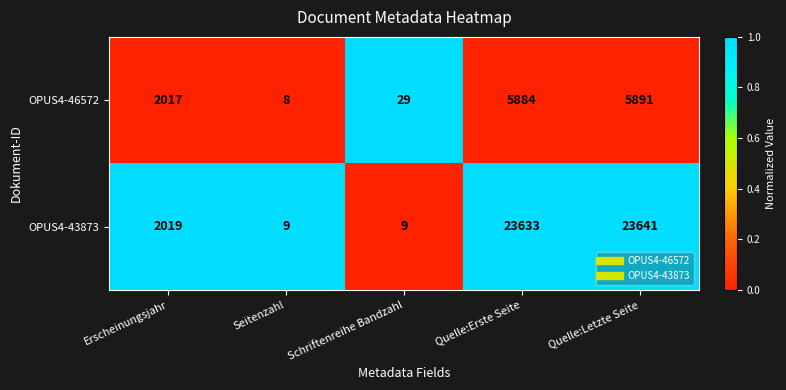

Between Seitenzahl and Quelle:Erste Seite, which series saw the biggest shift?

OPUS4-43873